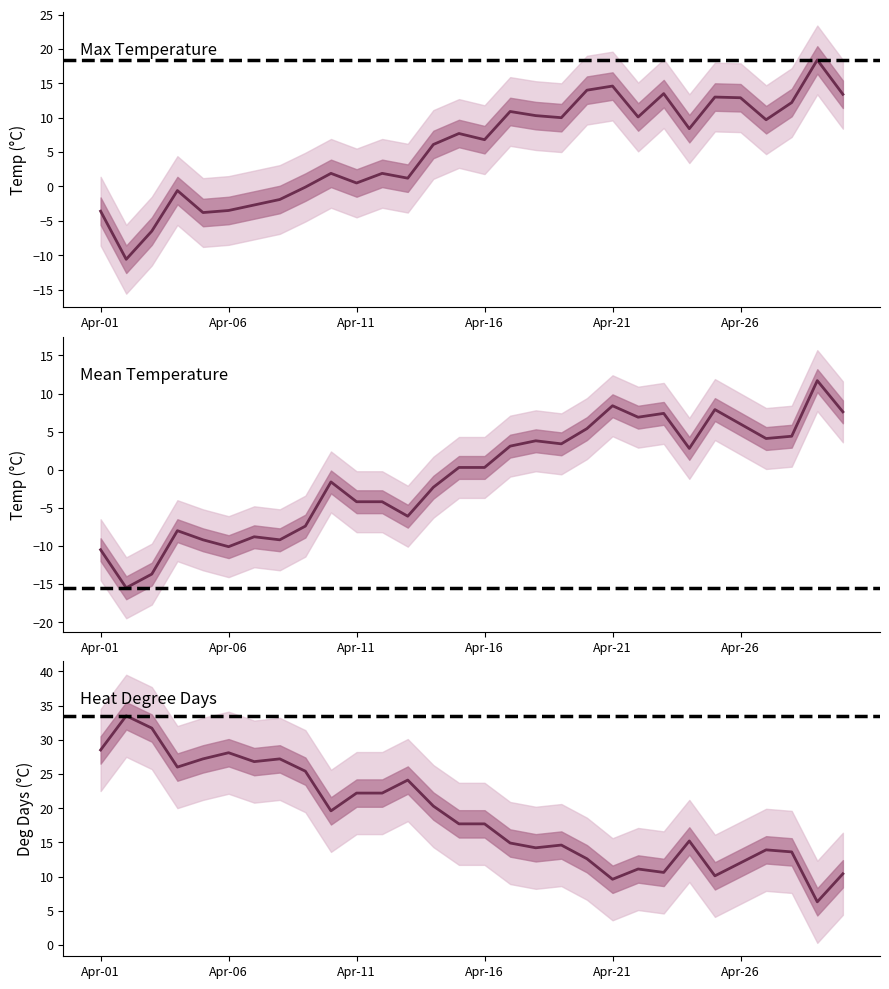

True or false: Mean Temp (°C) has more than 2 interior local peaks.

True